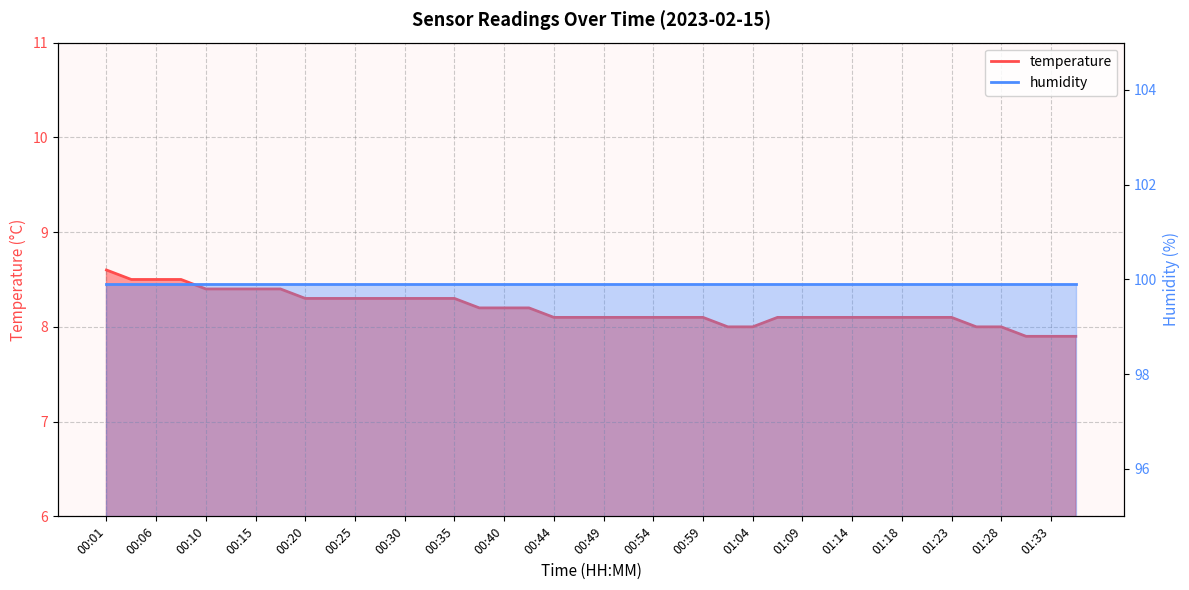

At which category does the chart reach its minimum across all series?

01:31